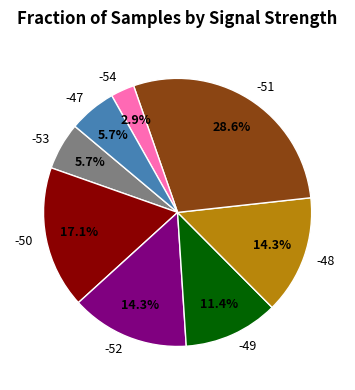

Does any single category account for the majority?

No